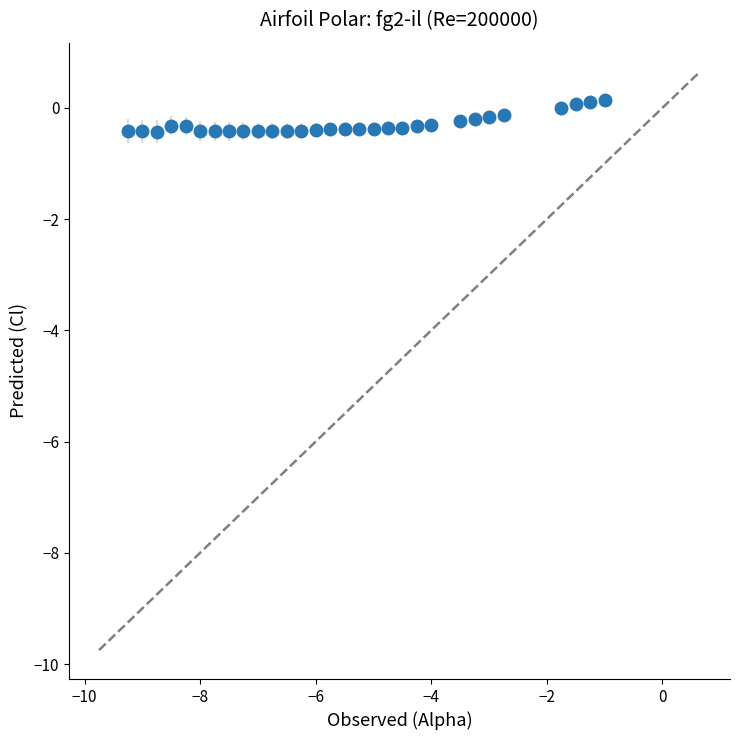

What is the sum of all values?

-9.0